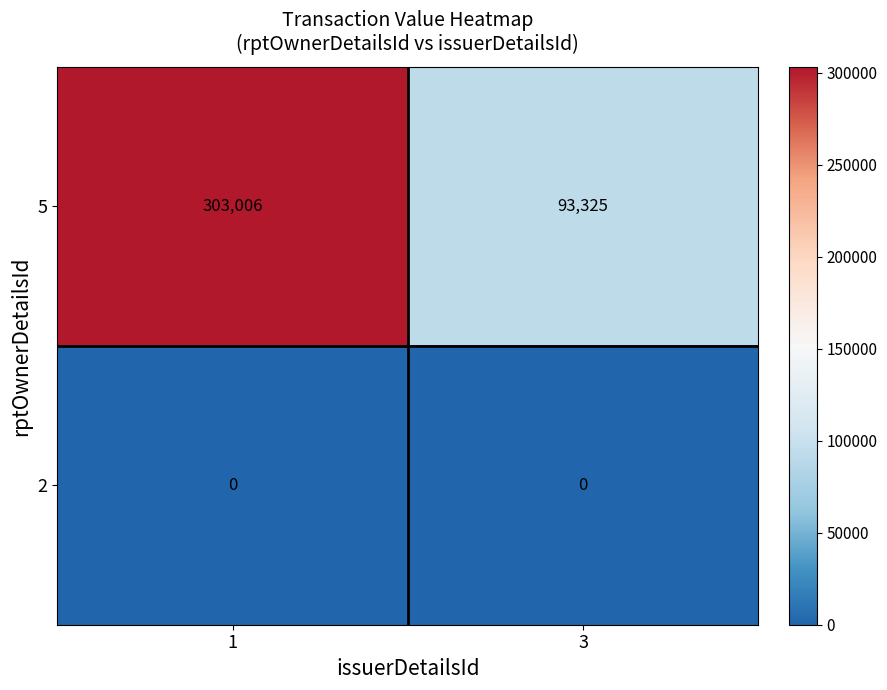

What is the maximum value shown in the chart?

303006